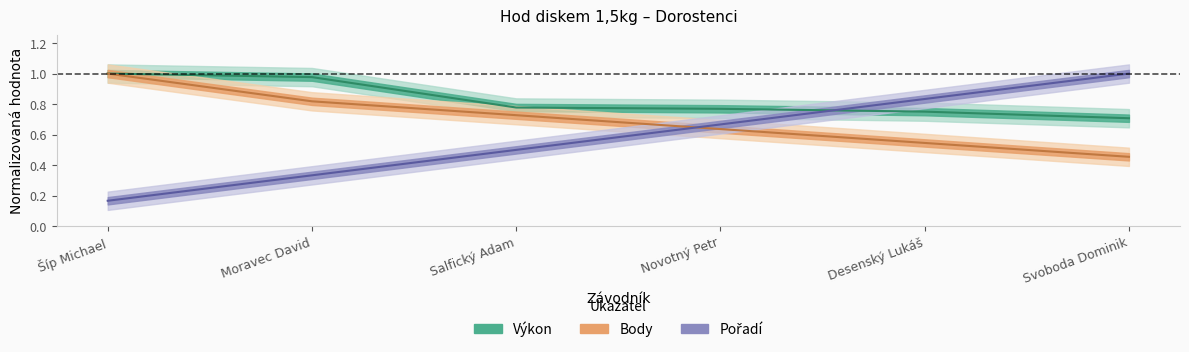

Rank the series at Desenský Lukáš from highest to lowest value.

Pořadí, Výkon, Body